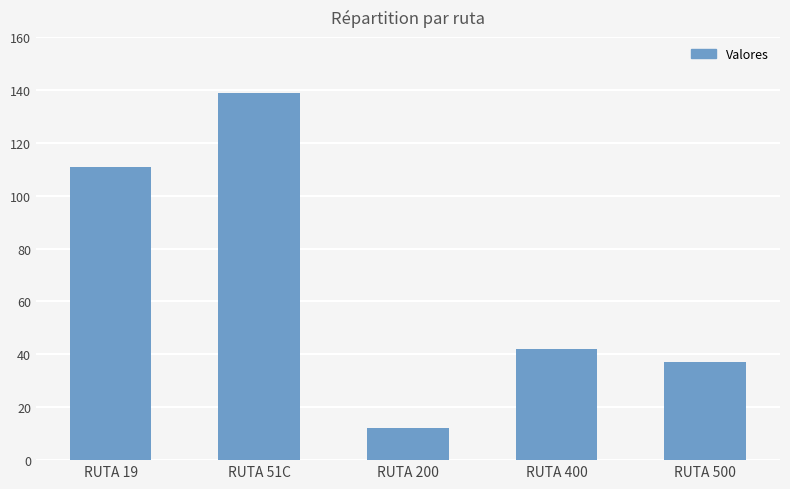

Where is the data nearest to the value 75?

RUTA 400